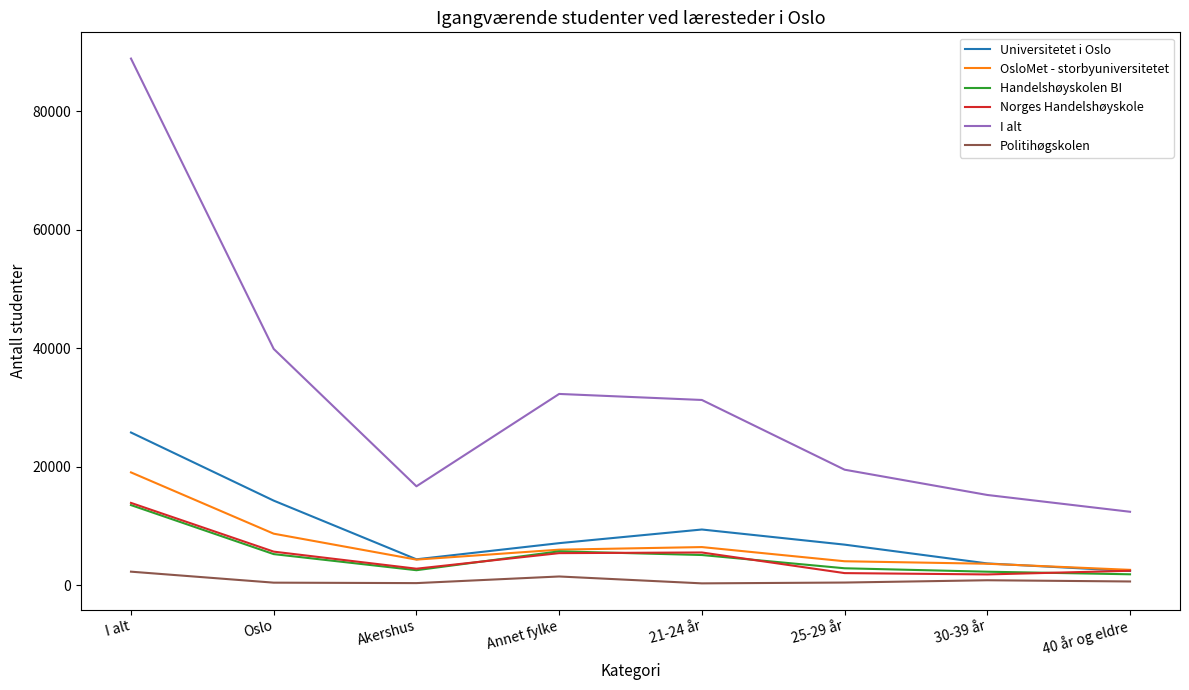

What position from the right is I alt?

8